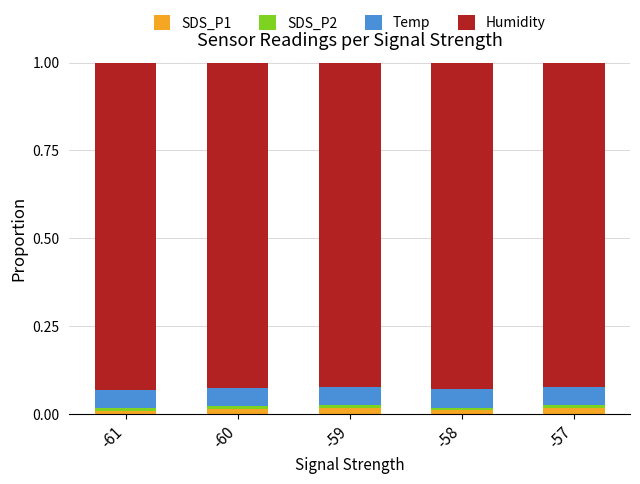

Does the chart contain stacked bars?

Yes